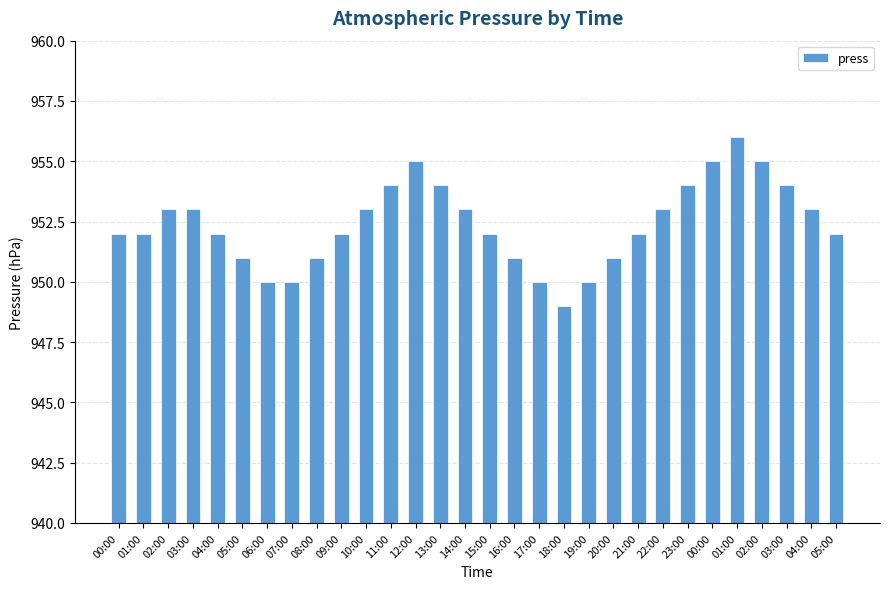

What is the value of the 12th bar from the left?

954